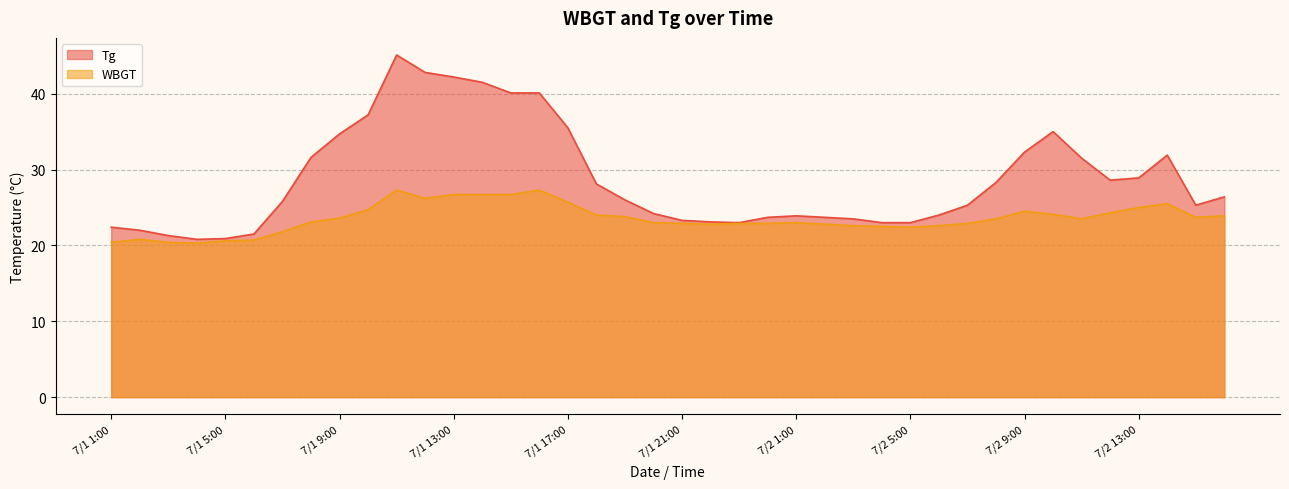

How many lines are shown in the chart?

2